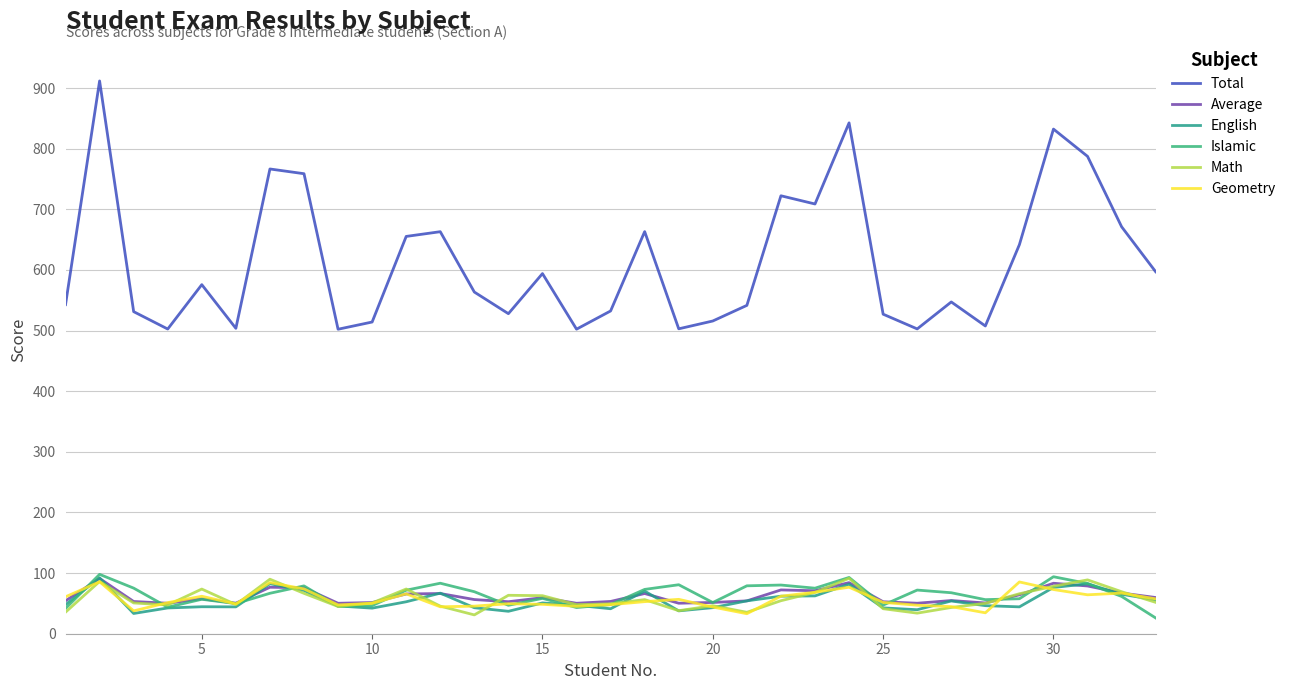

Which series has the largest range (max minus min)?

Total